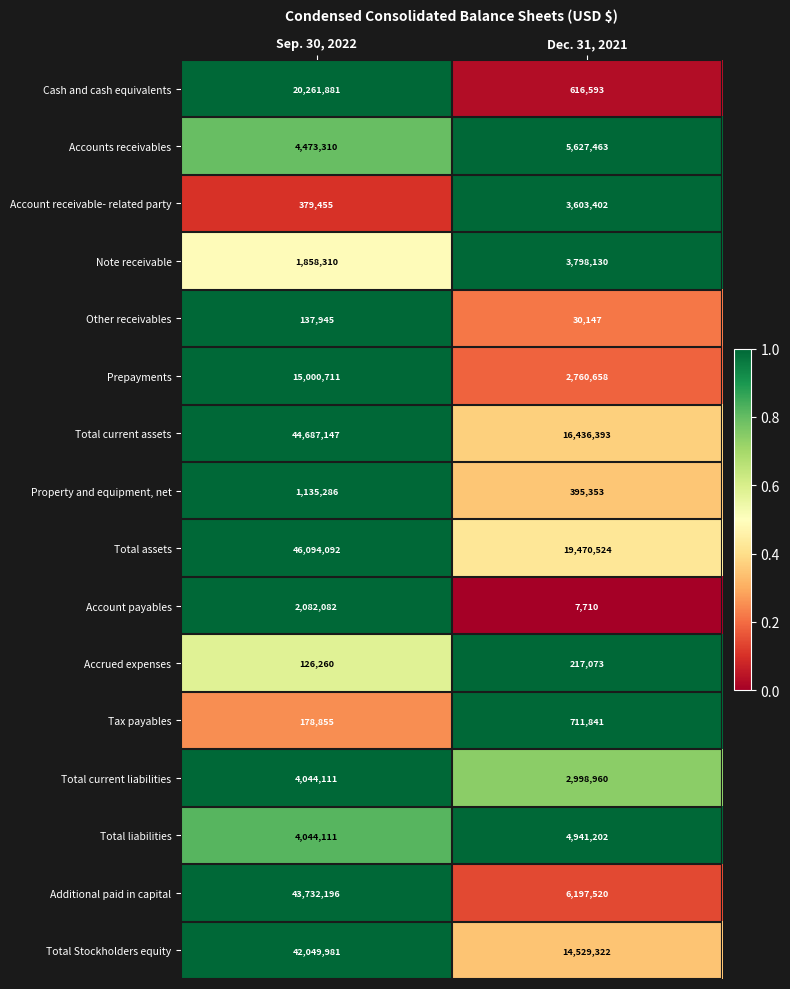

Read the Prepayments value at Dec. 31, 2021, to the nearest 100.

2760700